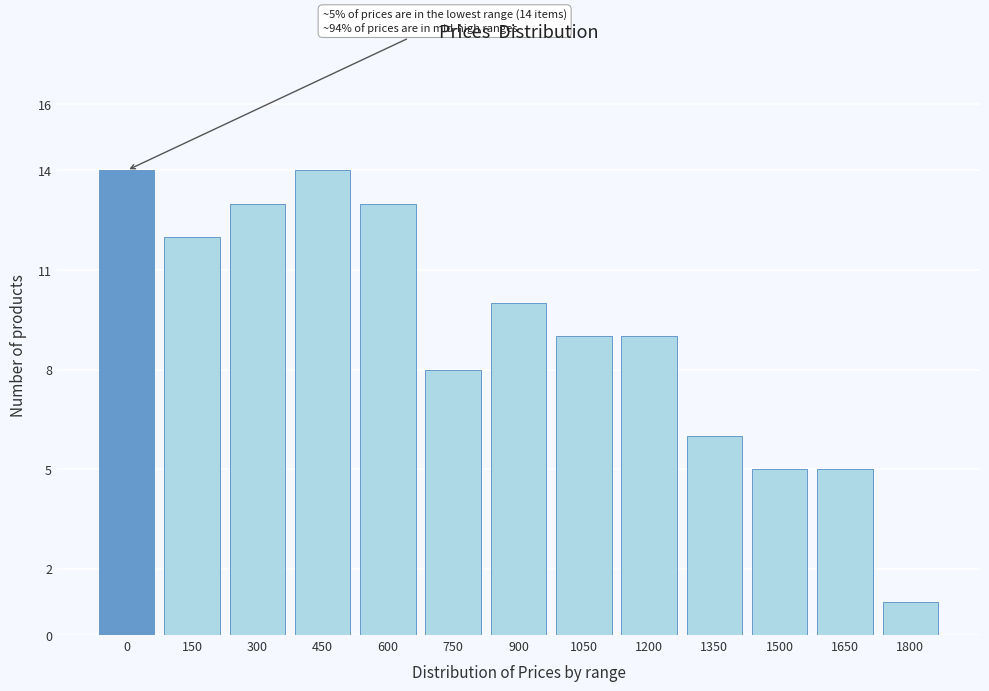

Reading right to left, extract all data points from this chart.

1	5	5	6	9	9	10	8	13	14	13	12	14